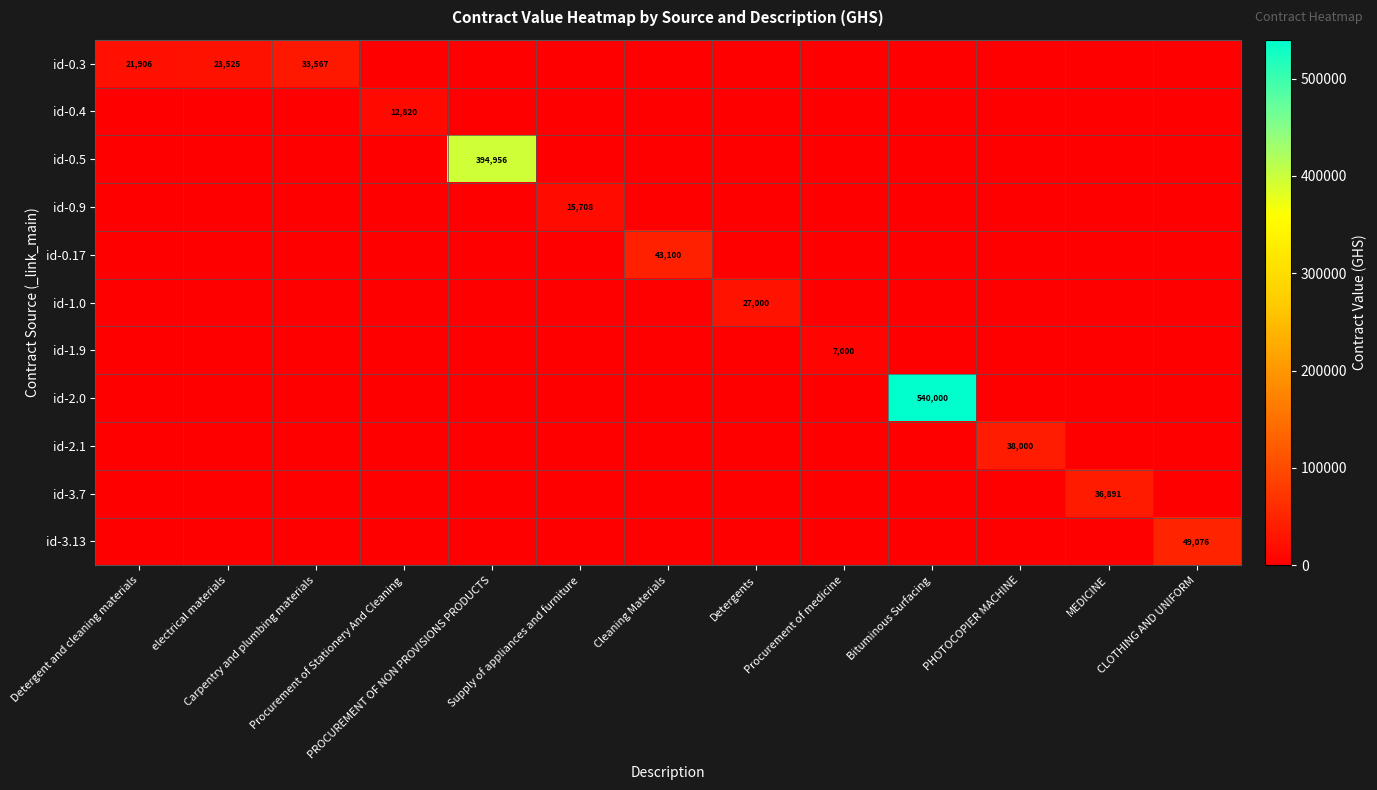

How many values in the id-1.0 series exceed 0?

1